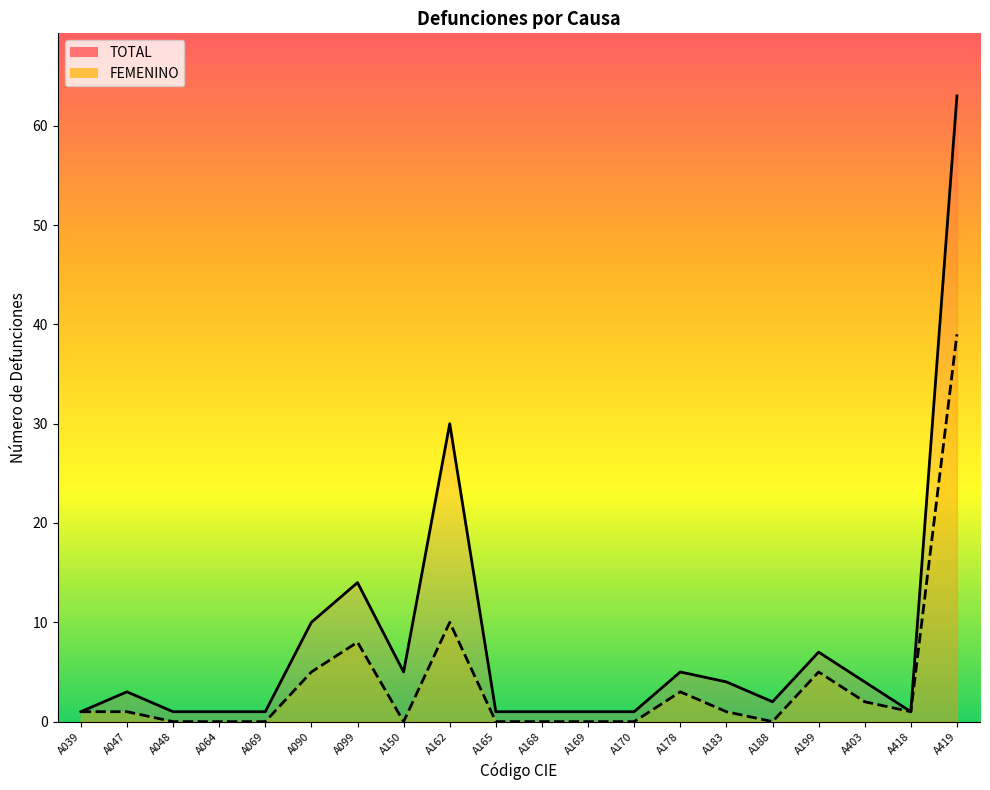

What is the difference between the second highest and minimum values in the FEMENINO series?

10